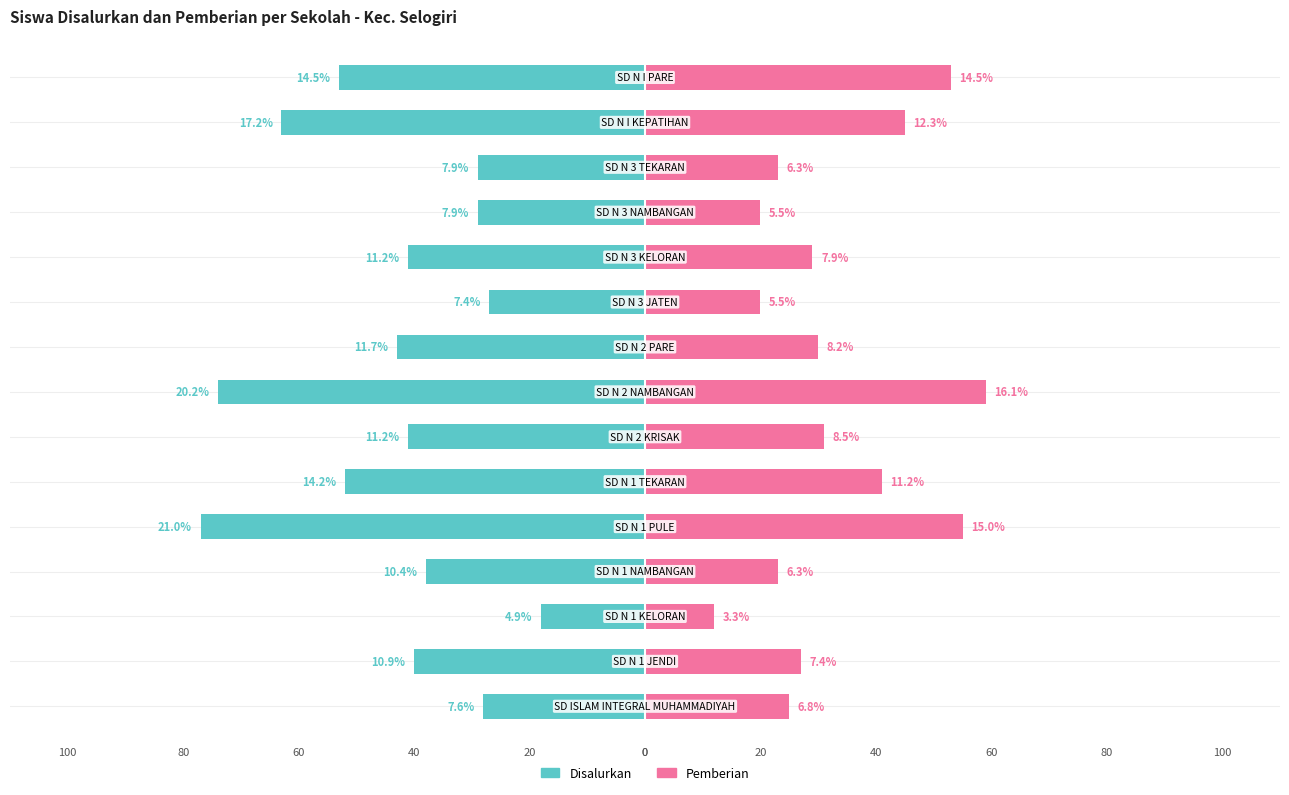

What is the minimum value for Disalurkan?

-77